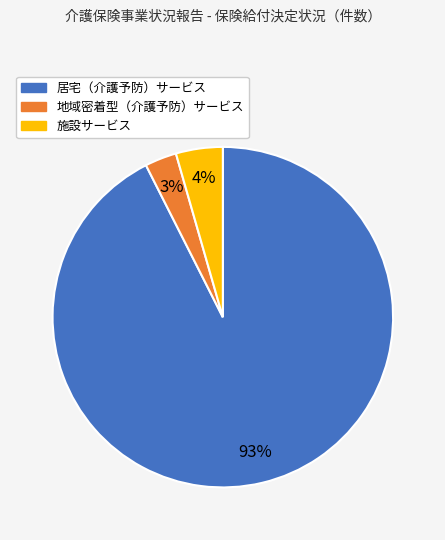

The 地域密着型（介護予防）サービス slice represents 3% of the pie. True or false?

True